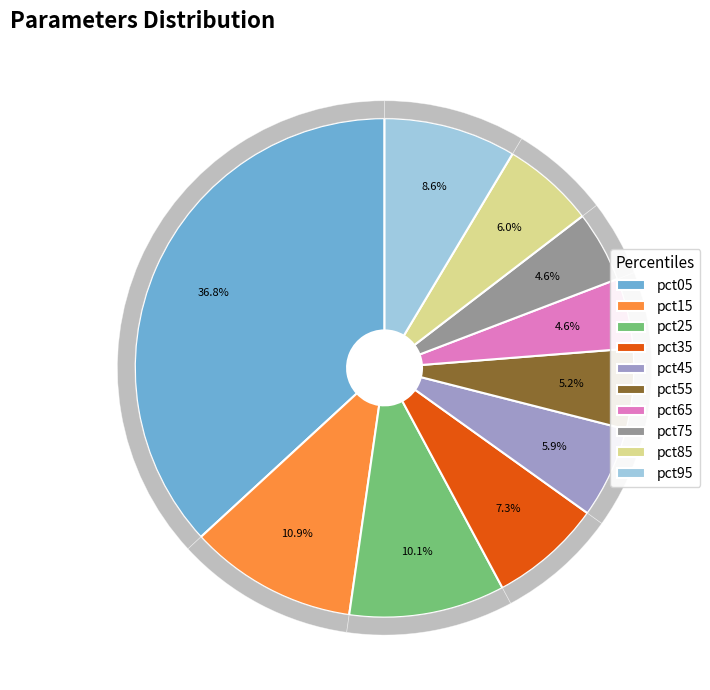

The pct95 slice represents 15% of the pie. True or false?

False